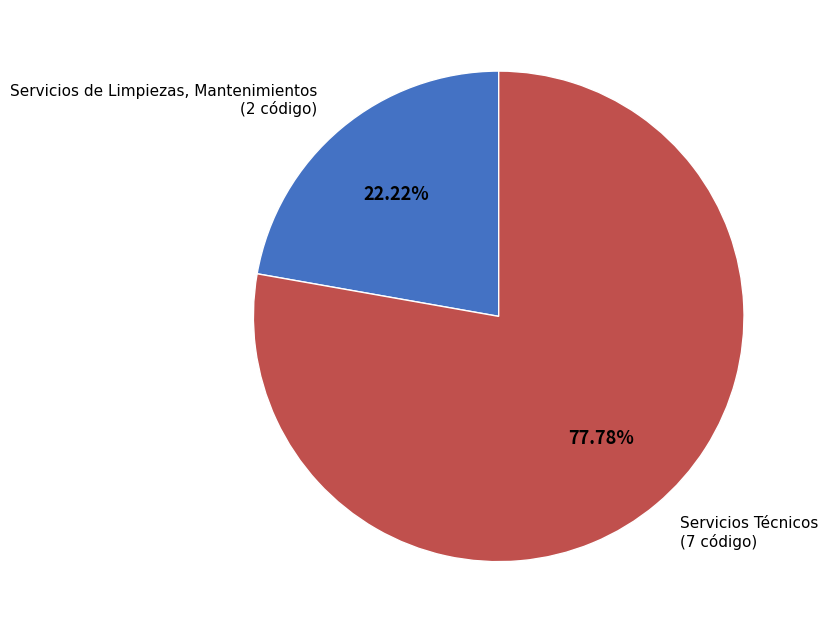

Is there a majority slice in this chart?

Yes